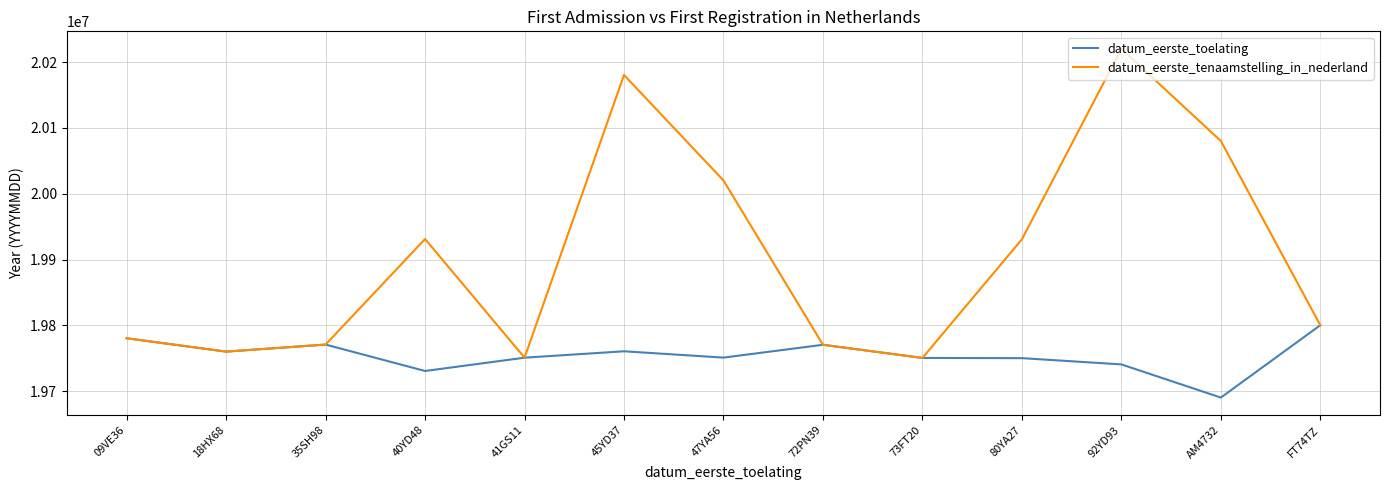

Between 40YD48 and AM4732, which series saw the biggest shift?

datum_eerste_tenaamstelling_in_nederland